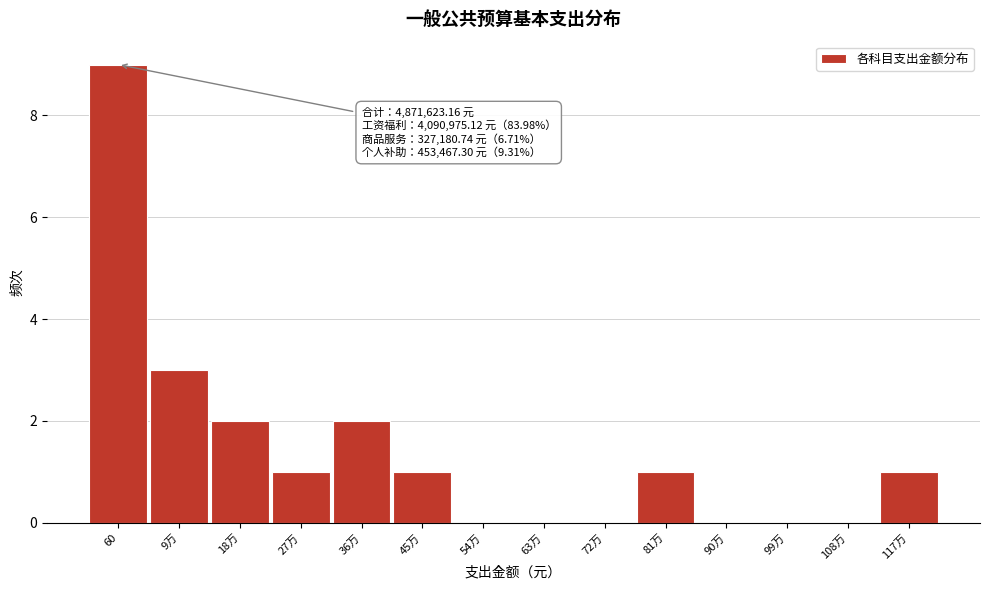

Reading left to right, what are all the values shown in this chart?

60=9	9万=3	18万=2	27万=1	36万=2	45万=1	54万=0	63万=0	72万=0	81万=1	90万=0	99万=0	108万=0	117万=1